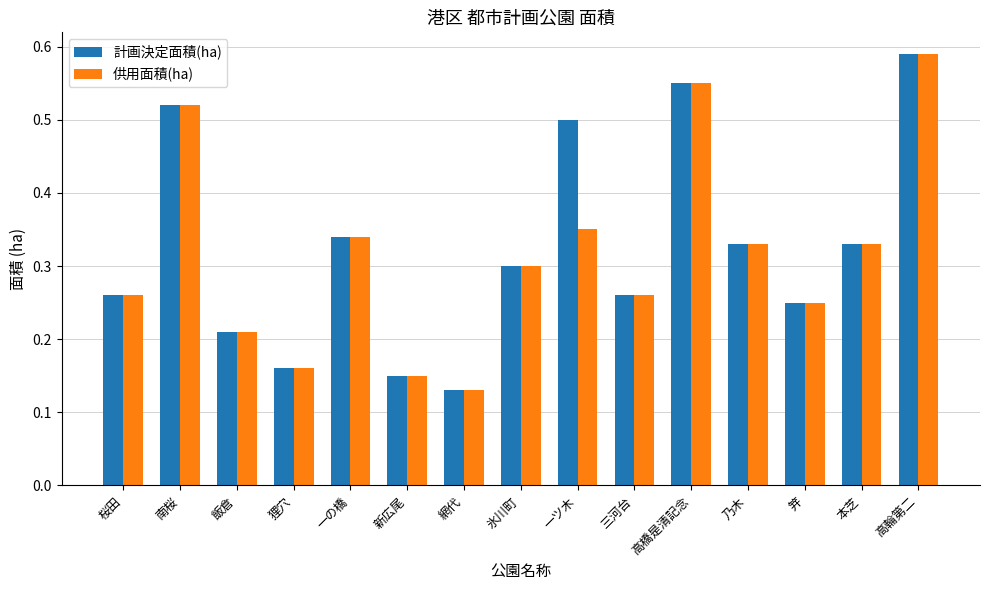

Is it true that 供用面積(ha) equals 0.3 at 氷川町?

True